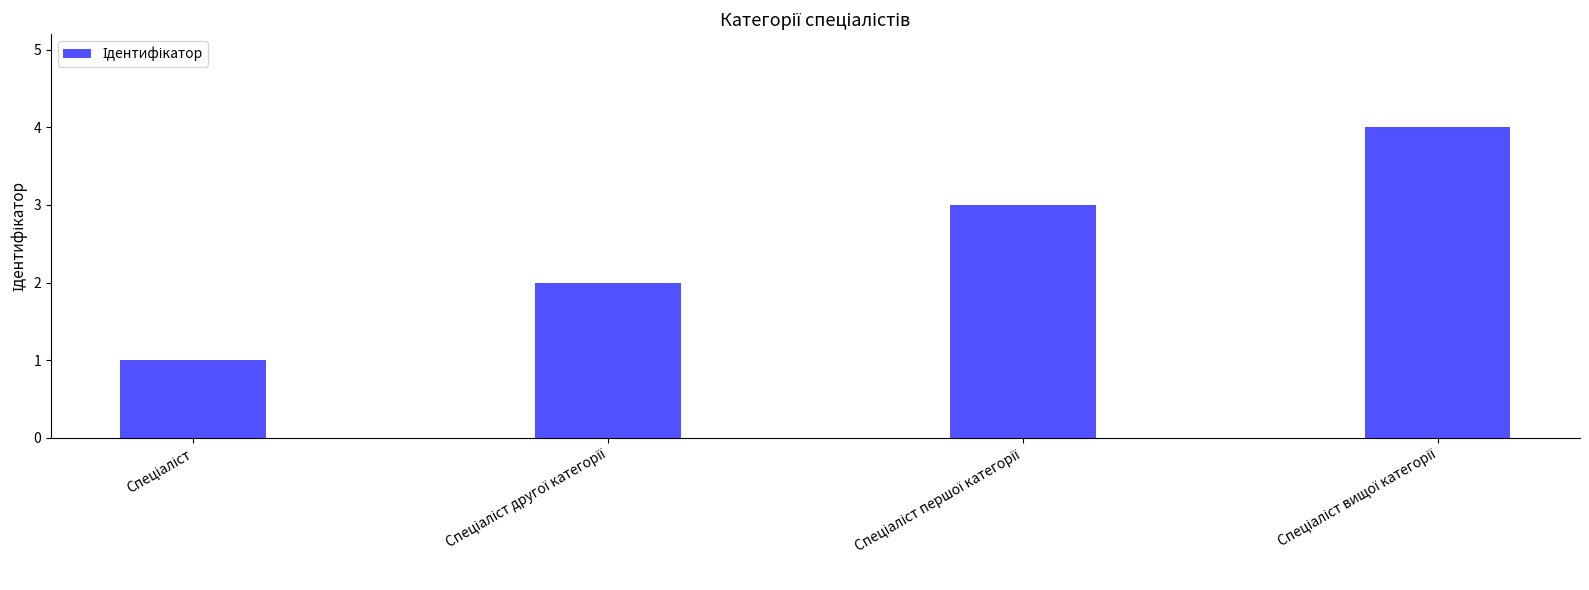

Reading left to right, list all the values displayed in this chart.

1	2	3	4